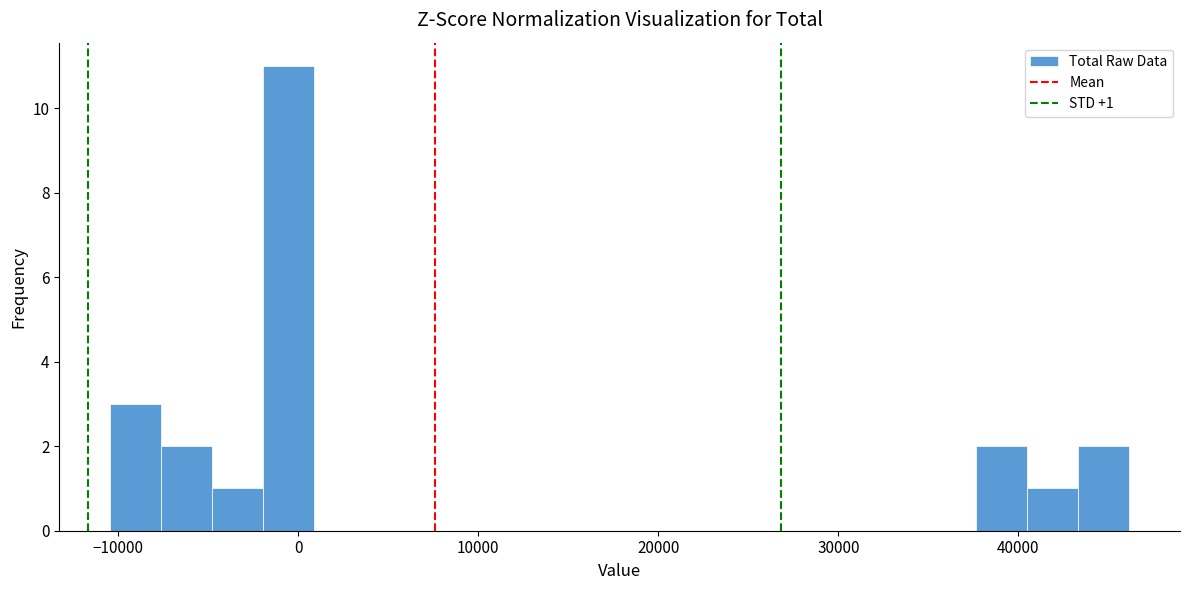

Around what value on the x-axis is the tallest bar? Give the approximate position of its centre, as read against the axis.

-1000